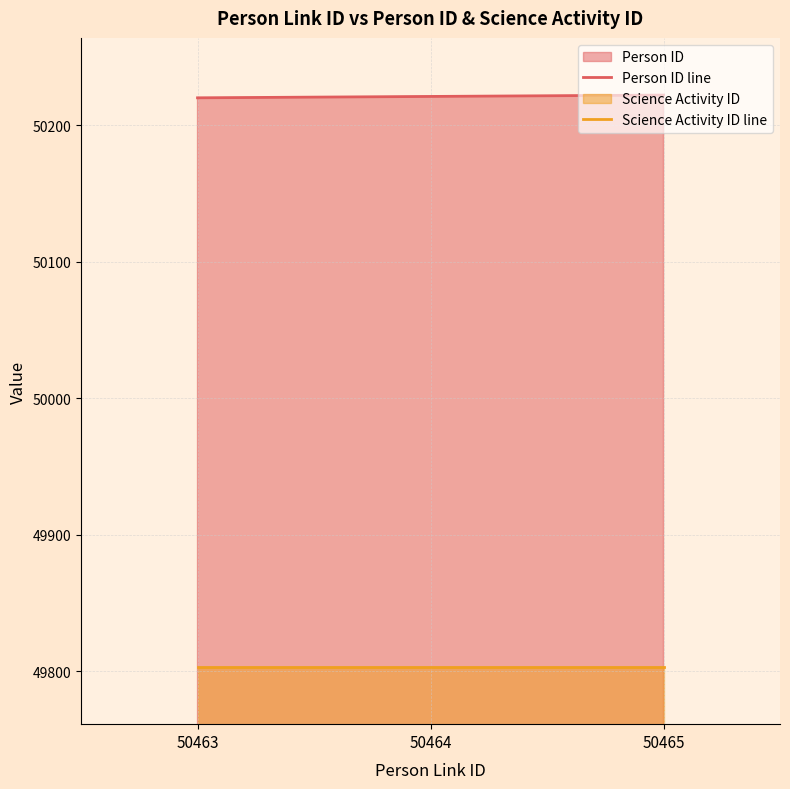

Which series has the largest total across all categories?

Person ID line